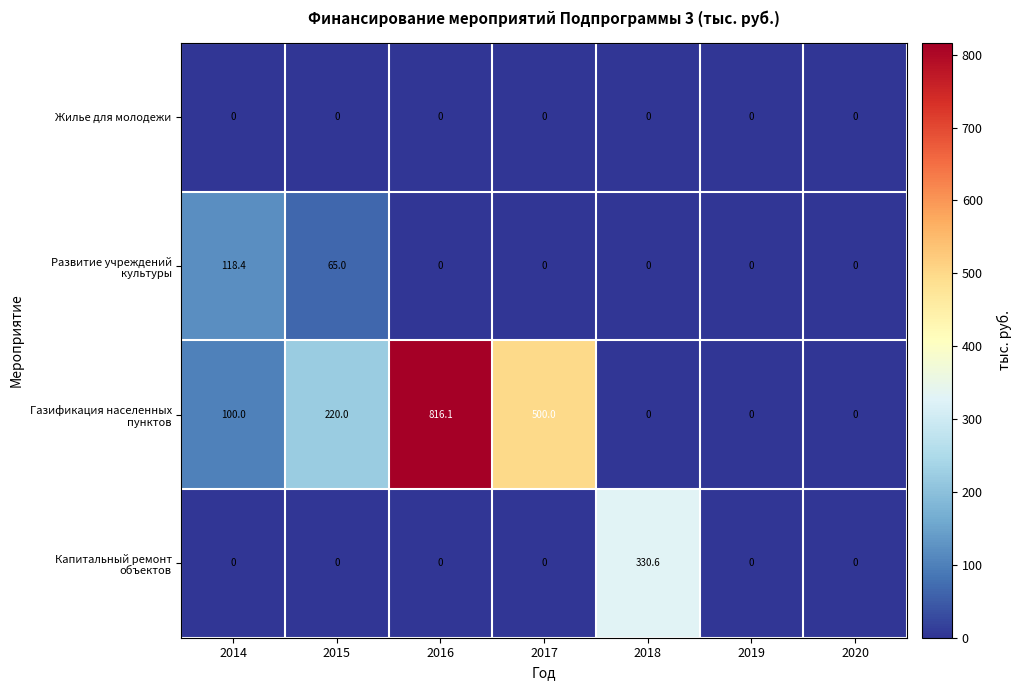

Between 2015 and 2018, which series saw the biggest shift?

Капитальный ремонт объектов